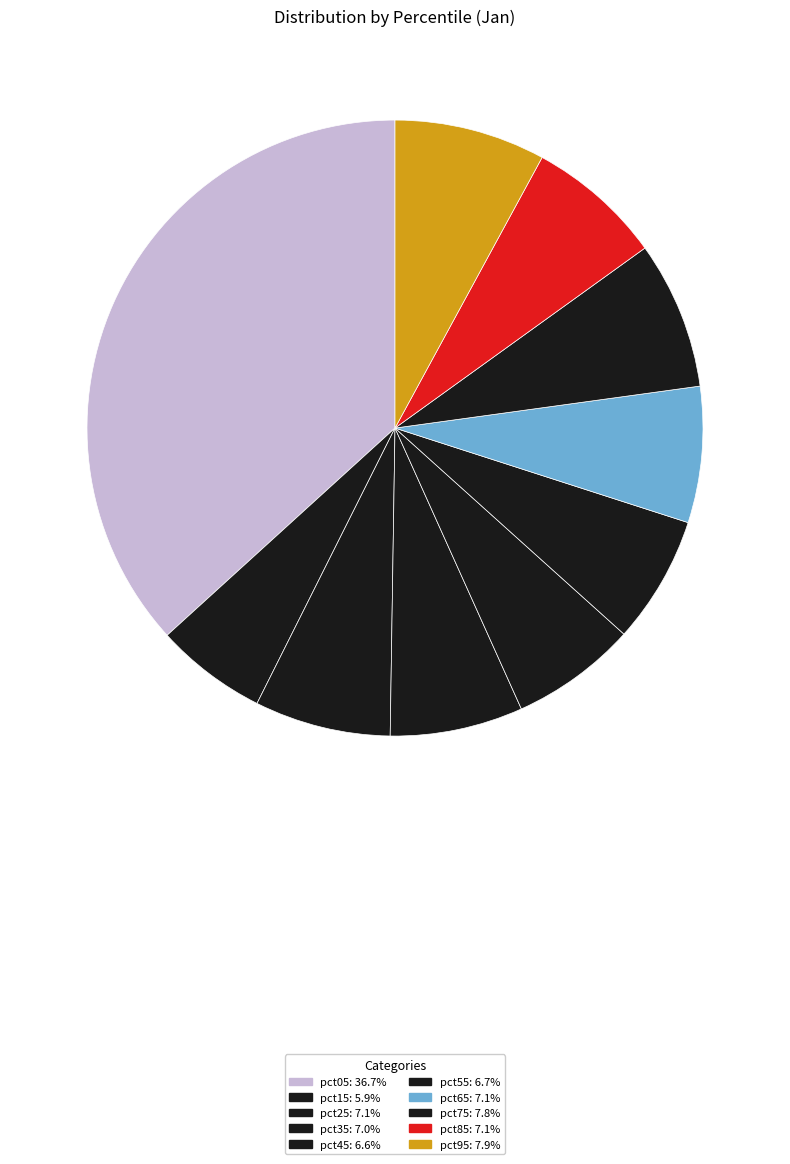

To the nearest percent, what is the combined percentage of pct85 and pct05?

44%